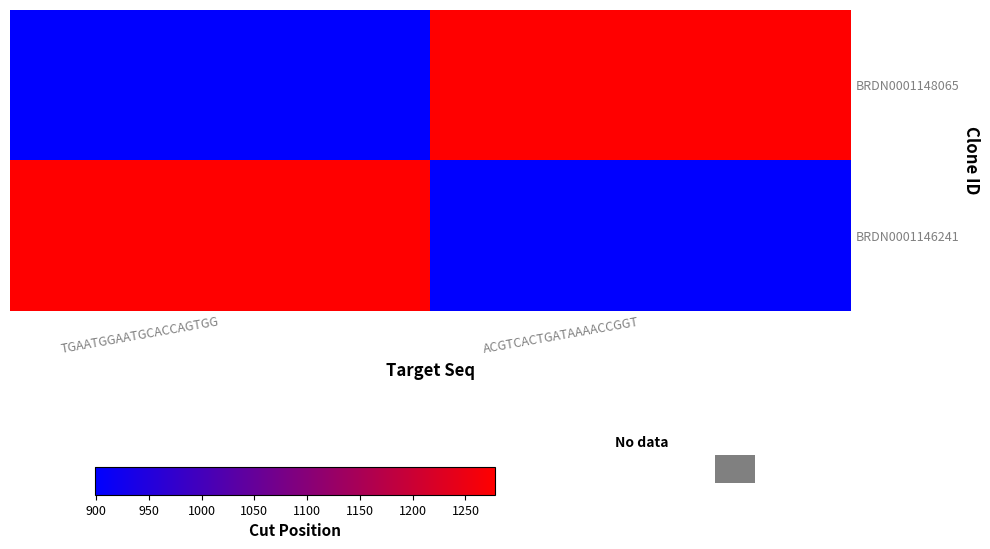

Between TGAATGGAATGCACCAGTGG and ACGTCACTGATAAAACCGGT, which is larger?

ACGTCACTGATAAAACCGGT